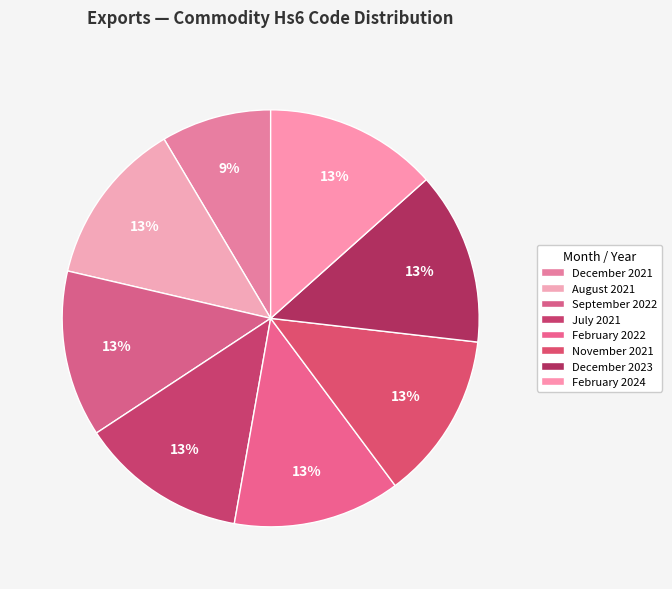

Does February 2022 represent more than half of the total?

No